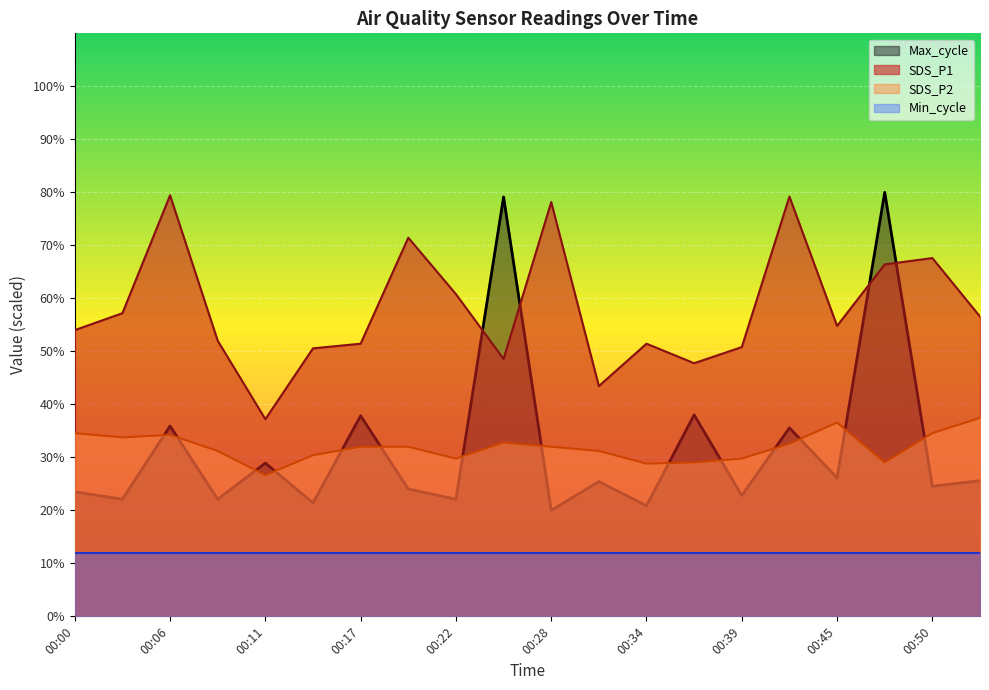

Count the number of data series in this chart.

4